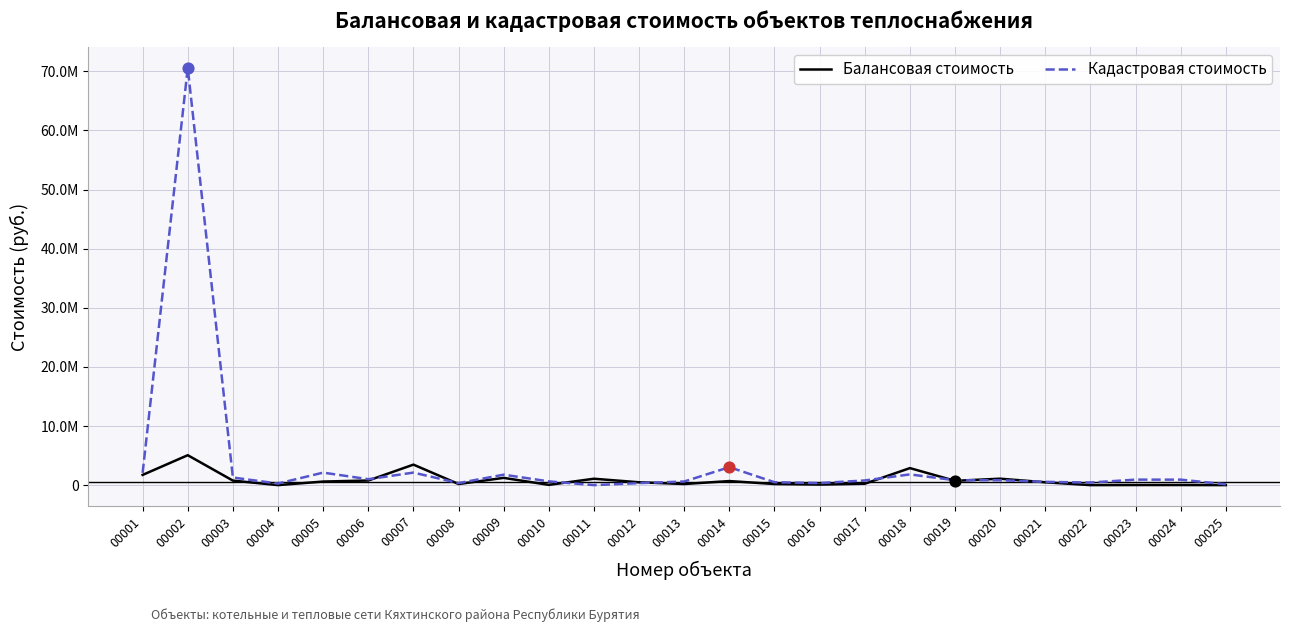

What is the total value across all series at 00021?

1033364.0